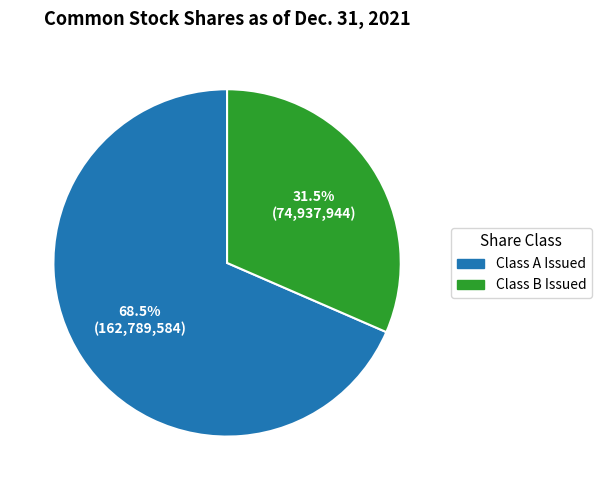

Is Class B Issued the majority of the pie?

No